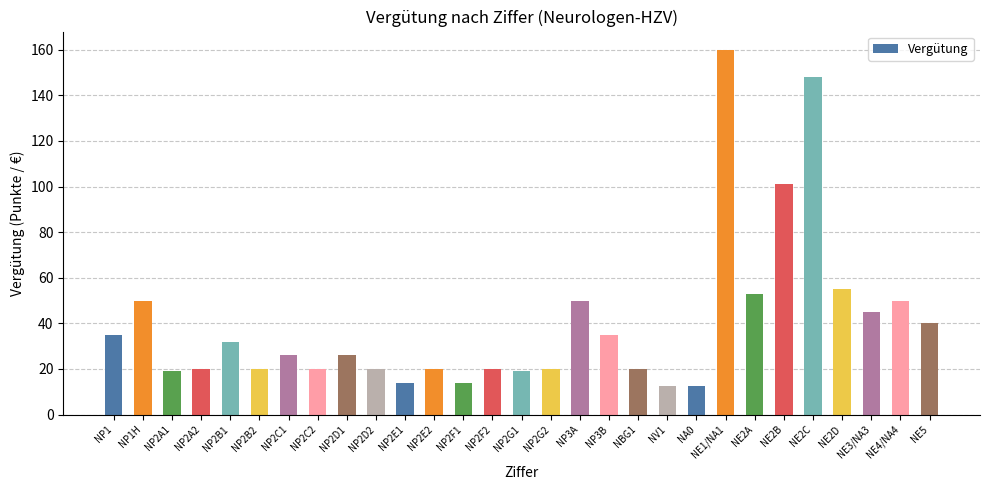

The value at NE2D is 76.6. True or false?

False